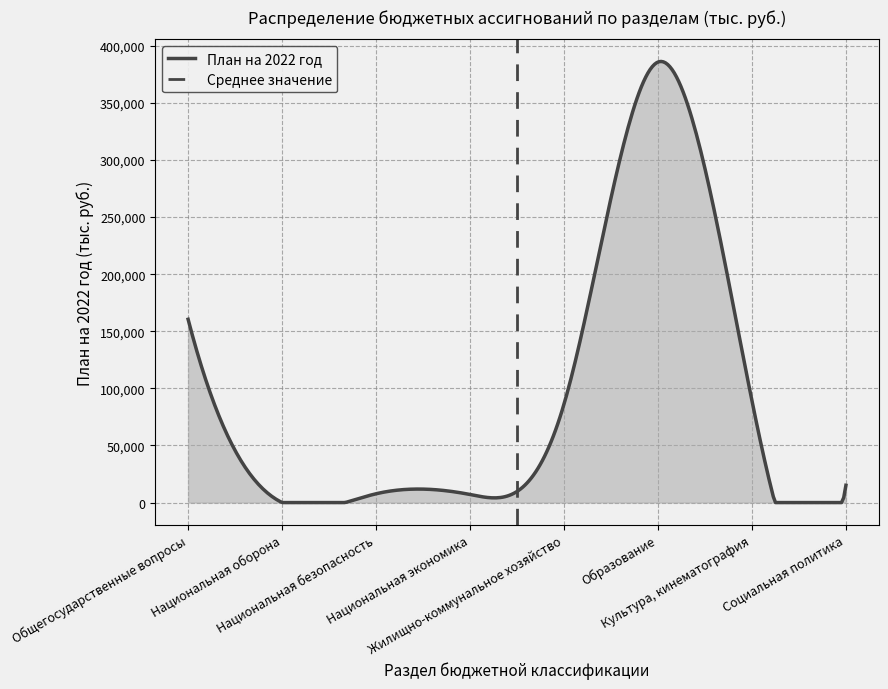

Reading left to right, list all the values displayed in this chart.

Общегосударственные вопросы=160507.9	Национальная оборона=0.0	Национальная безопасность=7704.7	Национальная экономика=7074.6	Жилищно-коммунальное хозяйство=86195.1	Образование=385782.9	Культура, кинематография=89197.4	Социальная политика=15126.0